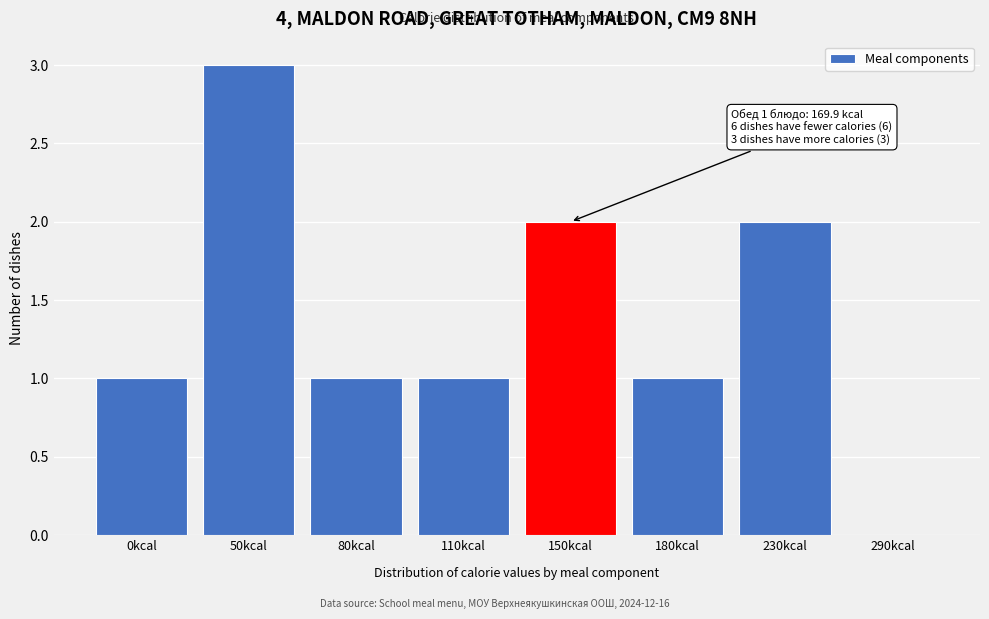

Reading left to right, extract all data points from this chart.

0kcal=1	50kcal=3	80kcal=1	110kcal=1	150kcal=2	180kcal=1	230kcal=2	290kcal=0